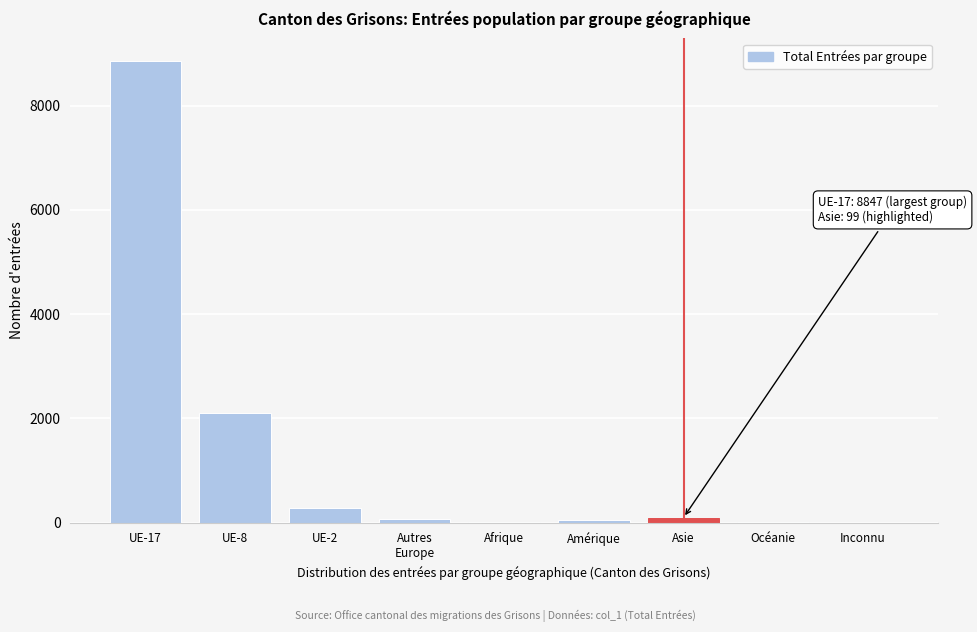

Is it true that the value at UE-17 is 8847?

True